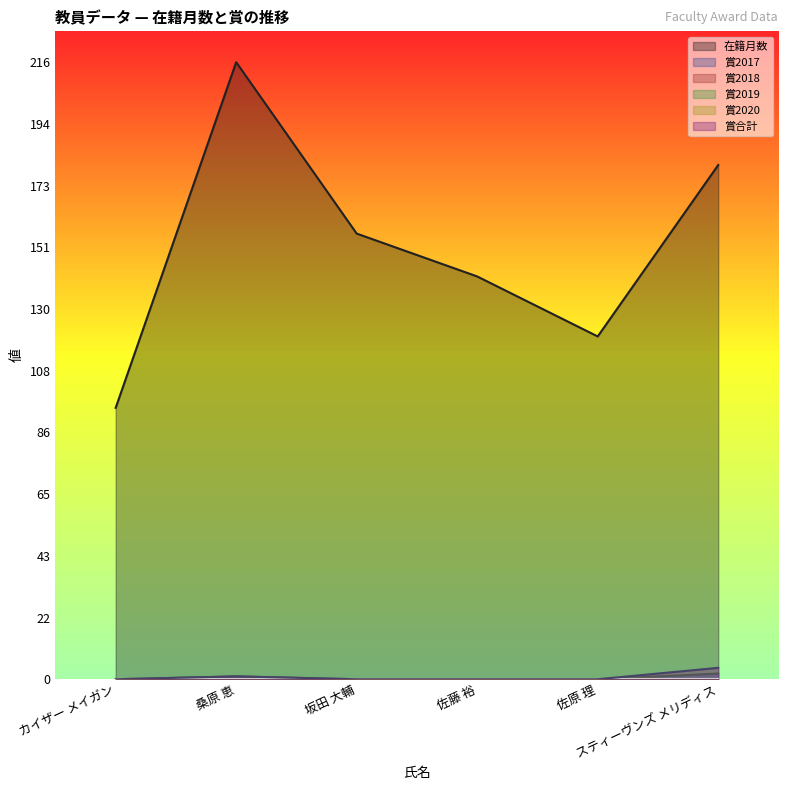

How many lines are shown in the chart?

6